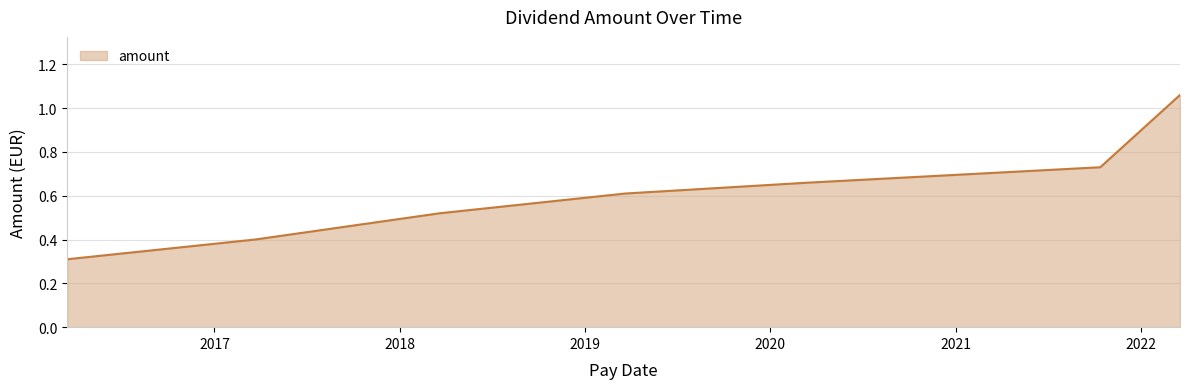

True or false: there are more than 0 points higher than both neighbors.

False